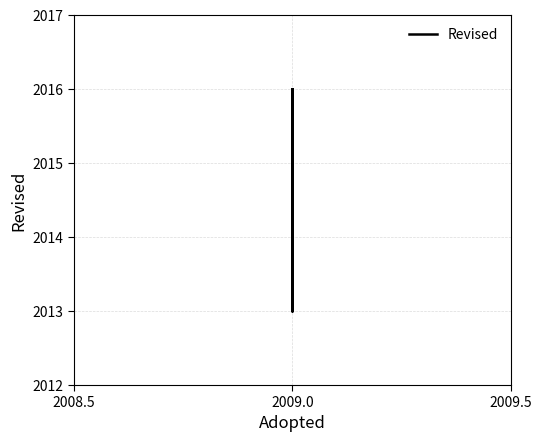

What is the average value?

2015